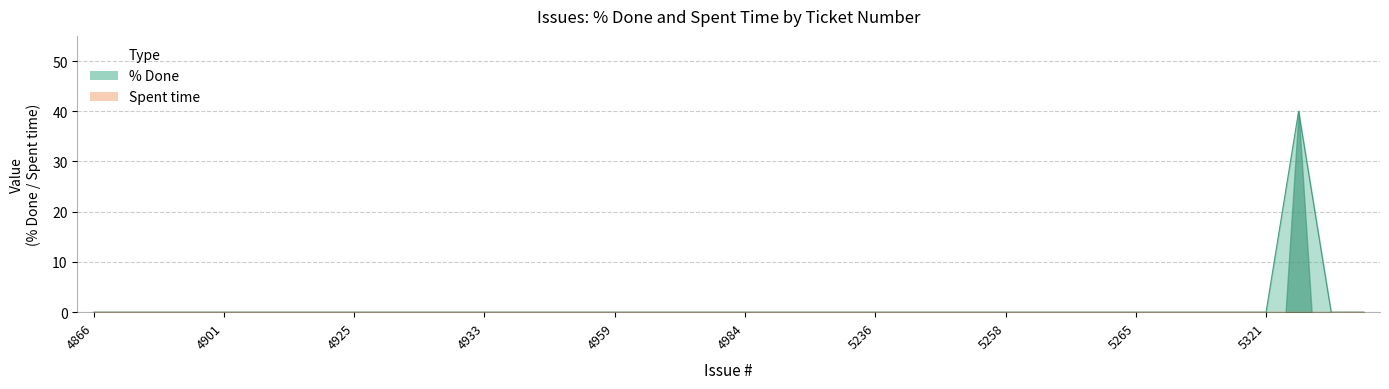

The chart shows a value of 26 at 5236. True or false?

False